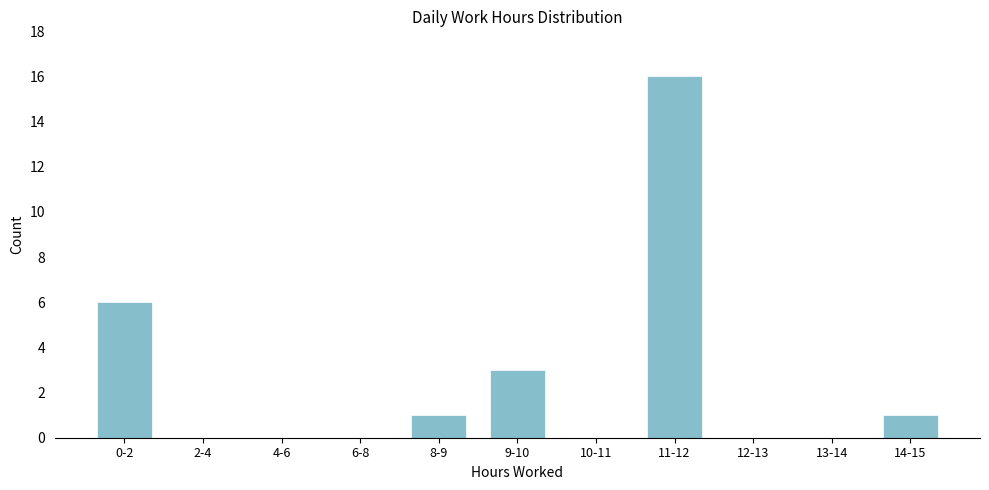

Reading left to right, transcribe all the data shown in this chart.

0-2=6	2-4=0	4-6=0	6-8=0	8-9=1	9-10=3	10-11=0	11-12=16	12-13=0	13-14=0	14-15=1